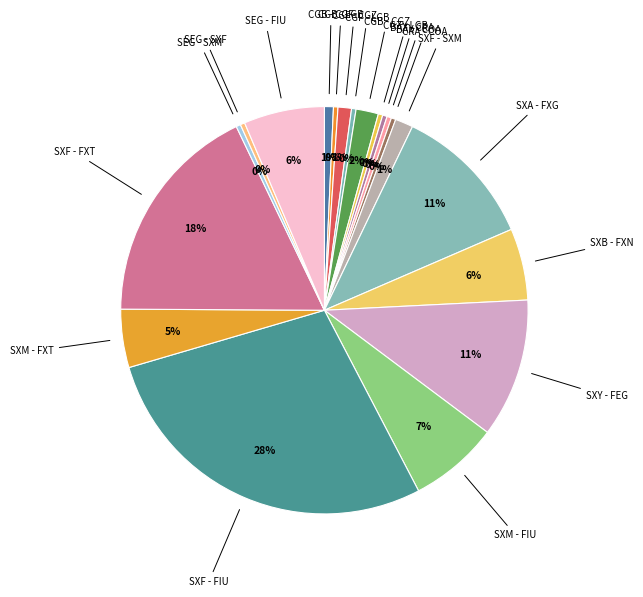

Is the sum of CGF - CGZ and CGZ - LGB greater than half?

No